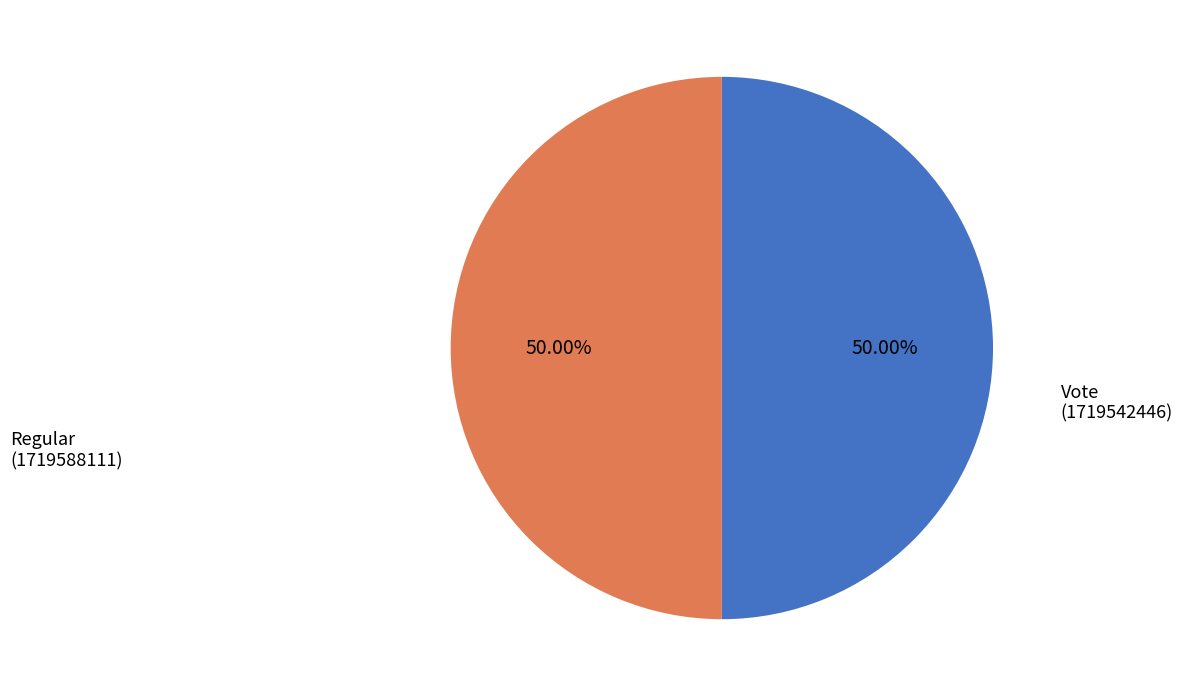

Count the number of slices in the pie.

2